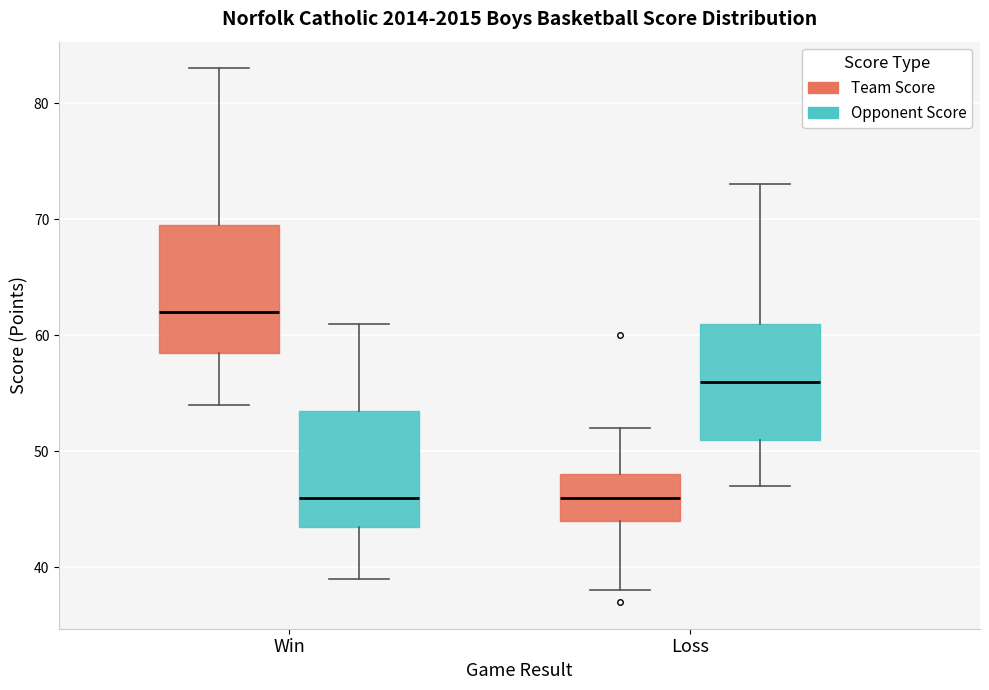

Where does the lower whisker of the box for Loss (Opponent Score) end on the y-axis? The values are not printed on the chart, so give them approximately, as read against the axis.

47